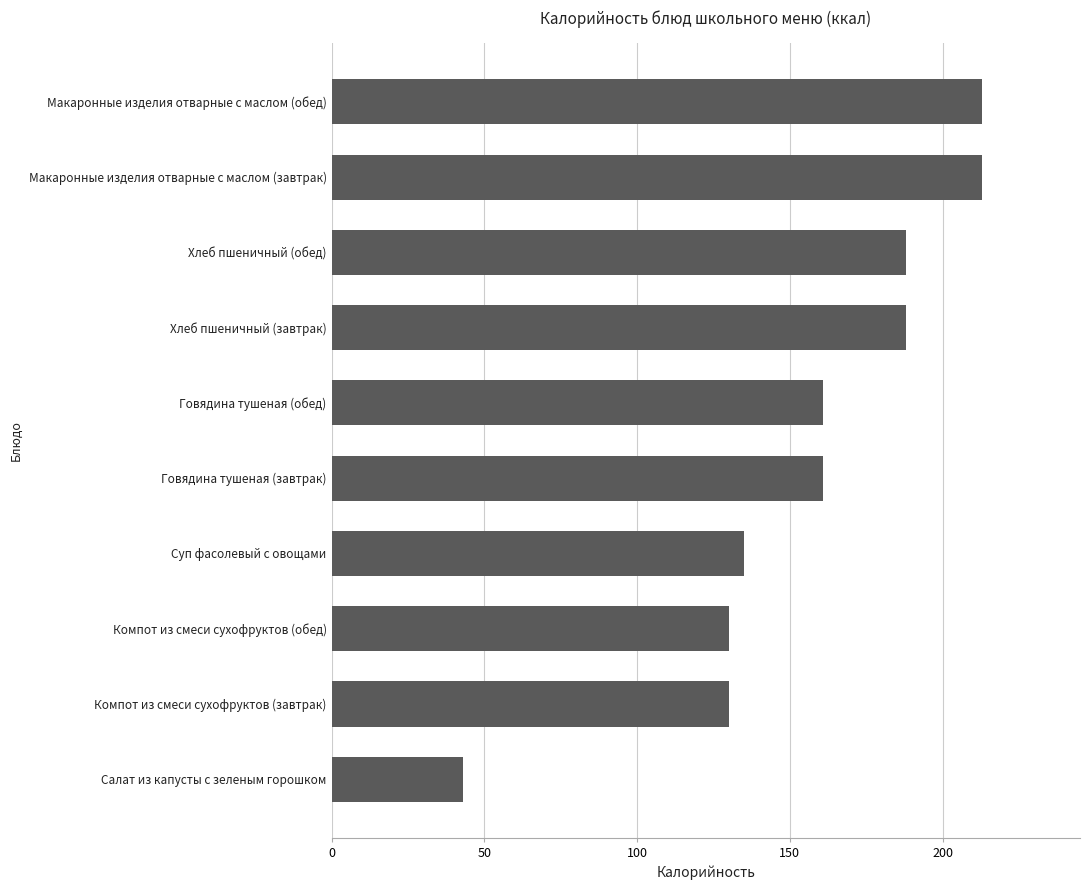

Is it true that the value at Компот из смеси сухофруктов (обед) is 220?

False